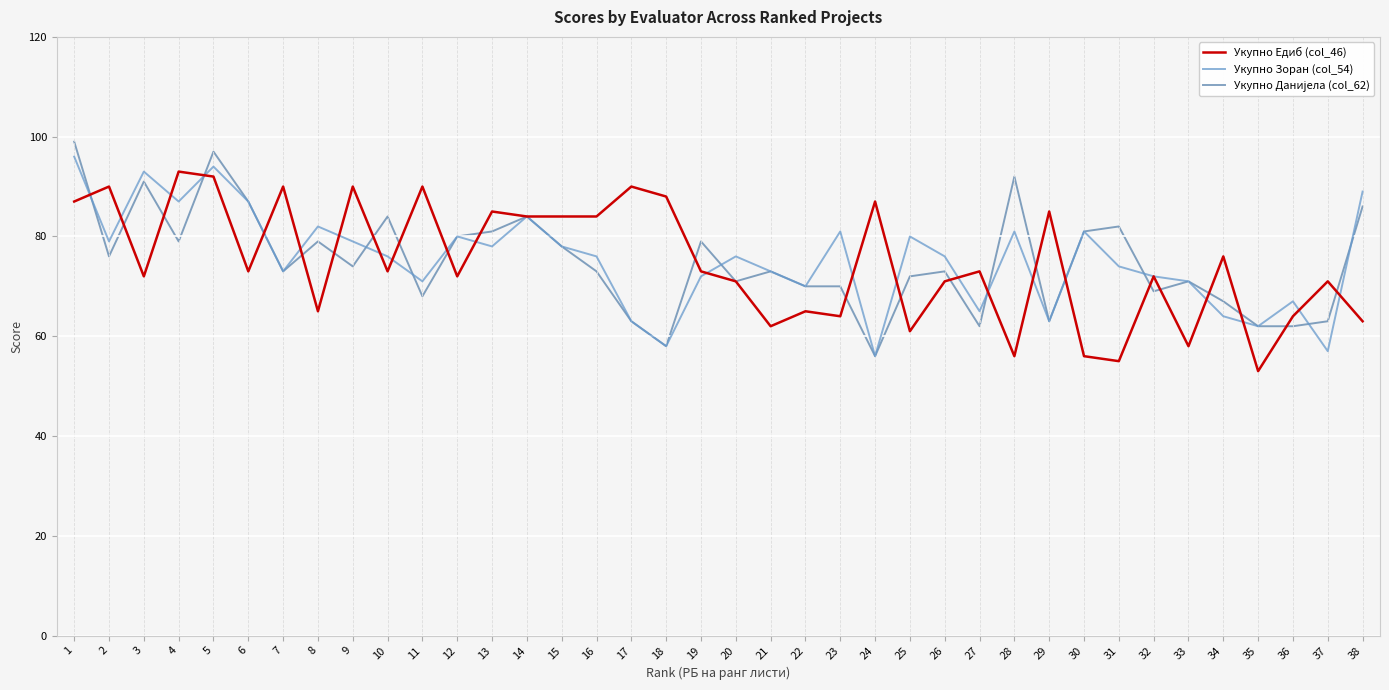

The value of Укупно Зоран (col_54) at 1 is 58. True or false?

False